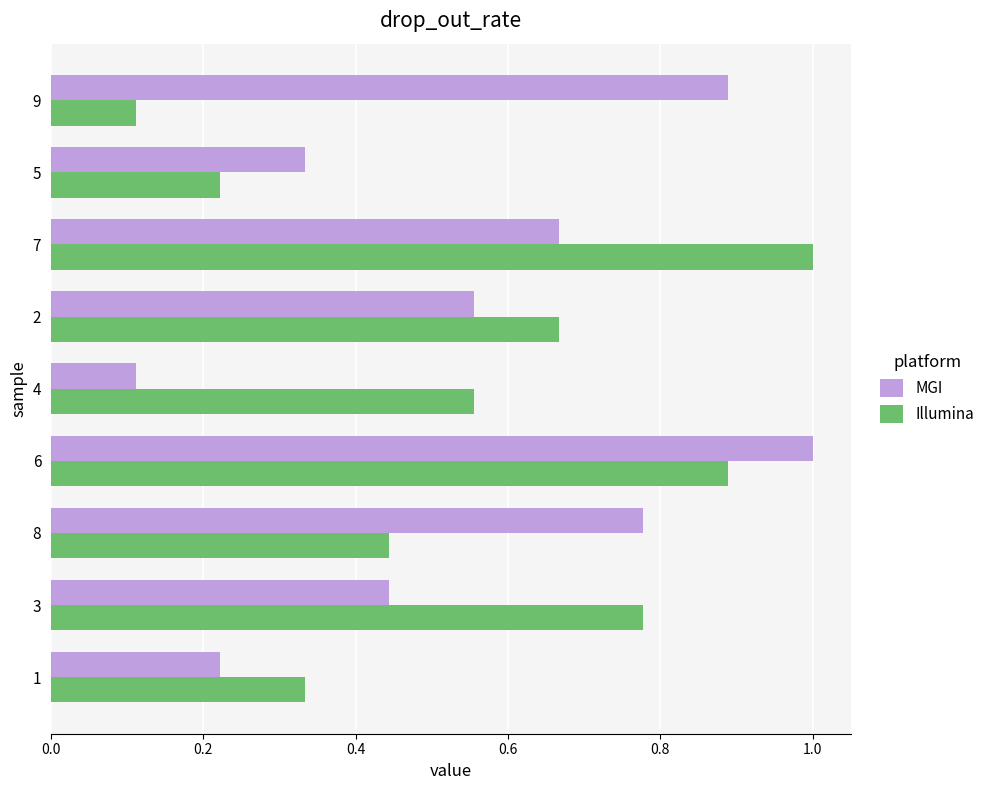

What is the total value across all series at 6?

1.9